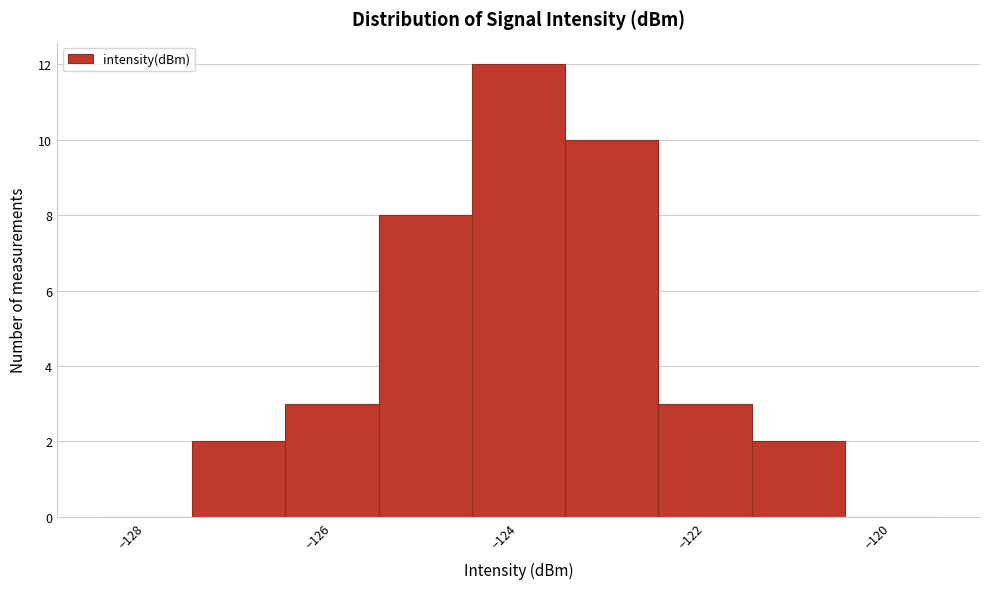

Reading left to right, transcribe this chart: for each bar, give the range it covers on the x-axis and its height. Neither the bar edges nor the heights are printed on the chart, so give them approximately, as read against the axes.

-128.5 to -127.5: 0
-127.5 to -126.5: 2
-126.5 to -125.5: 3
-125.5 to -124.5: 8
-124.5 to -123.5: 12
-123.5 to -122.5: 10
-122.5 to -121.5: 3
-121.5 to -120.5: 2
-120.5 to -119.5: 0